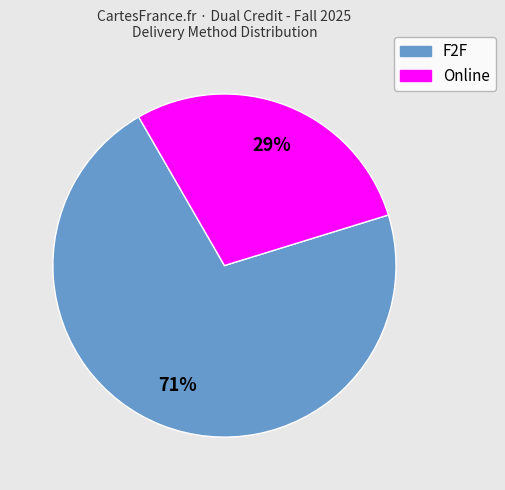

To the nearest percent, what is the average slice percentage?

50%